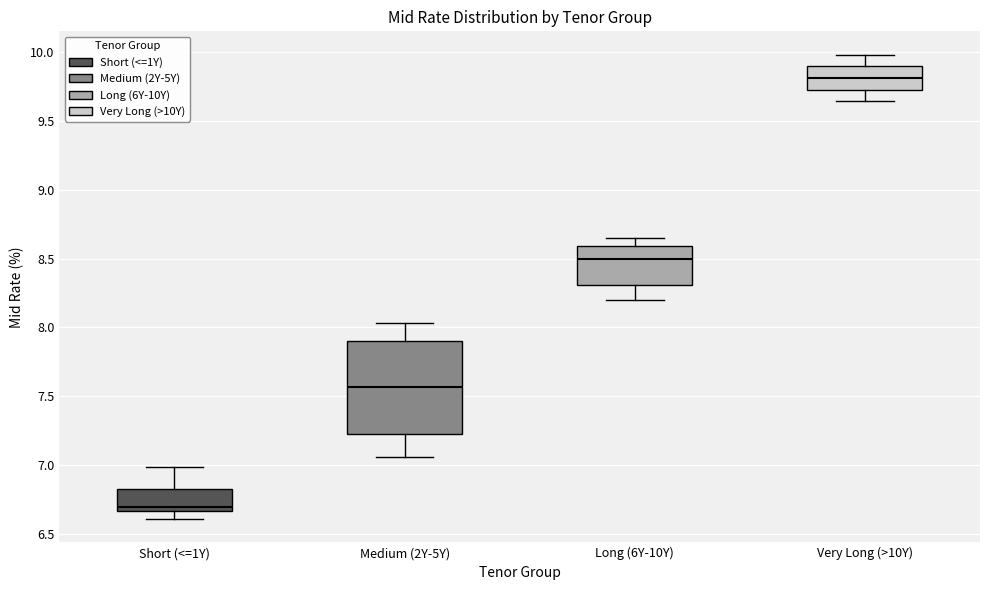

Which box's median line is the lowest?

Short (<=1Y)